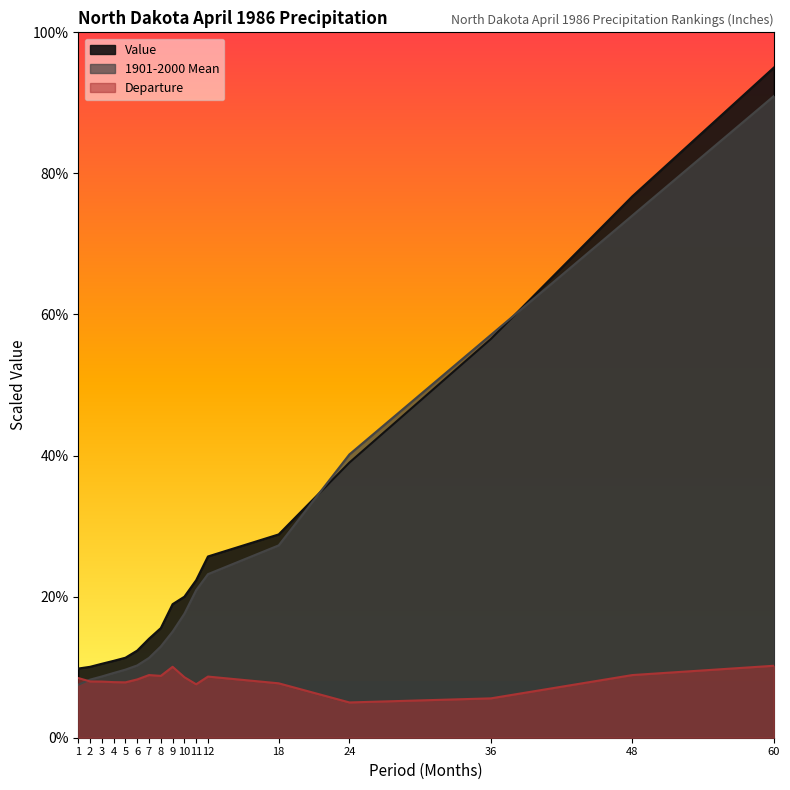

Between 5 and 9, which is larger?

9